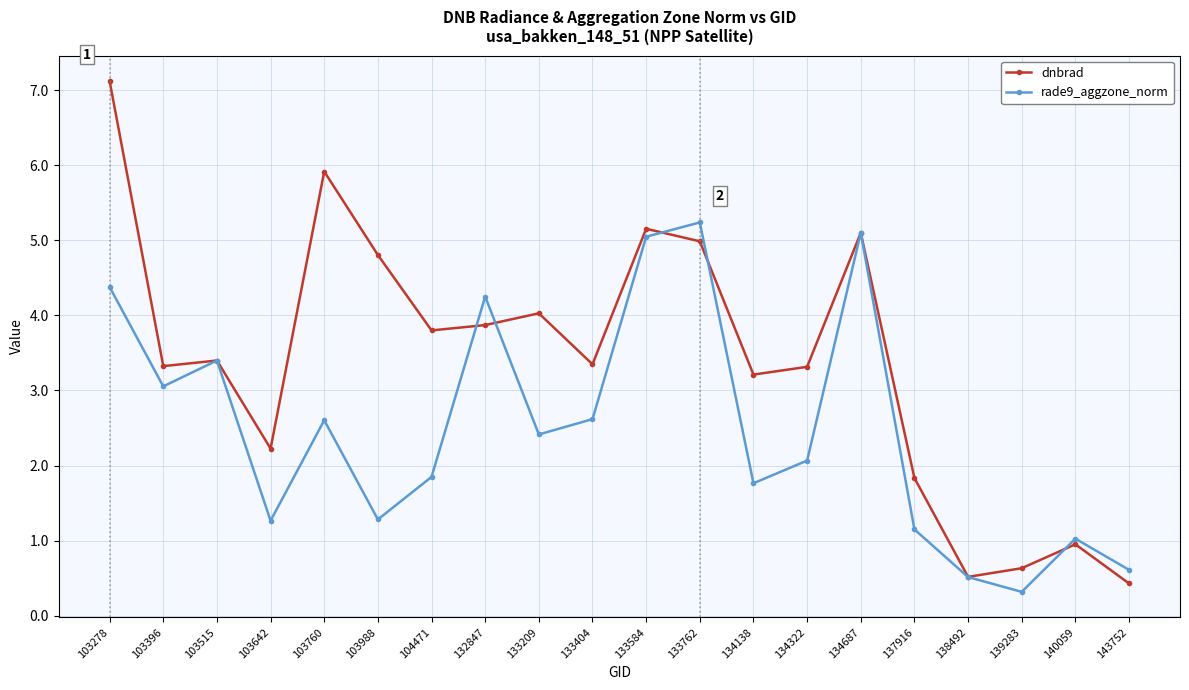

In rade9_aggzone_norm, how many points are lower than both neighbors (excluding endpoints)?

6